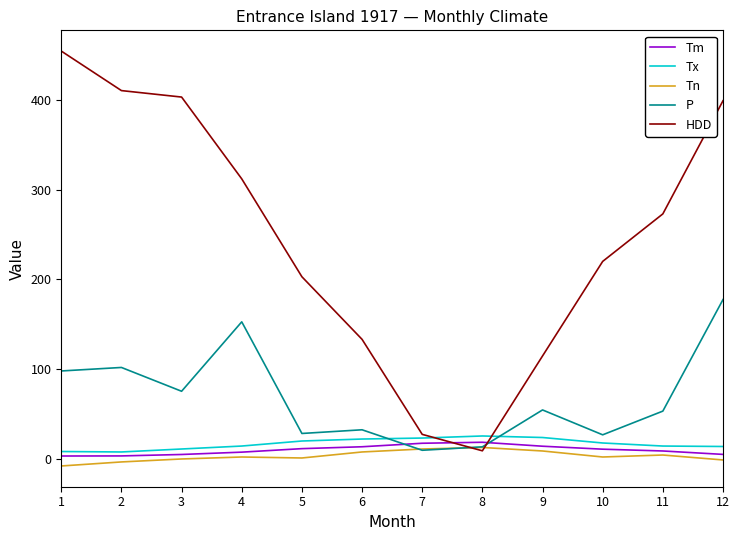

What is the greatest value displayed?

454.2